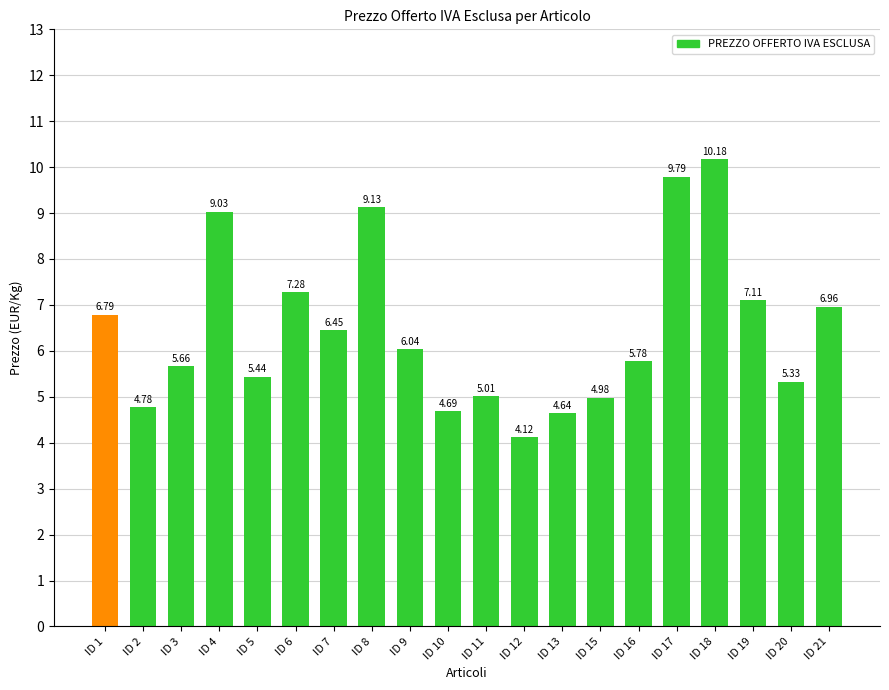

Between ID 16 and ID 11, which is larger?

ID 16